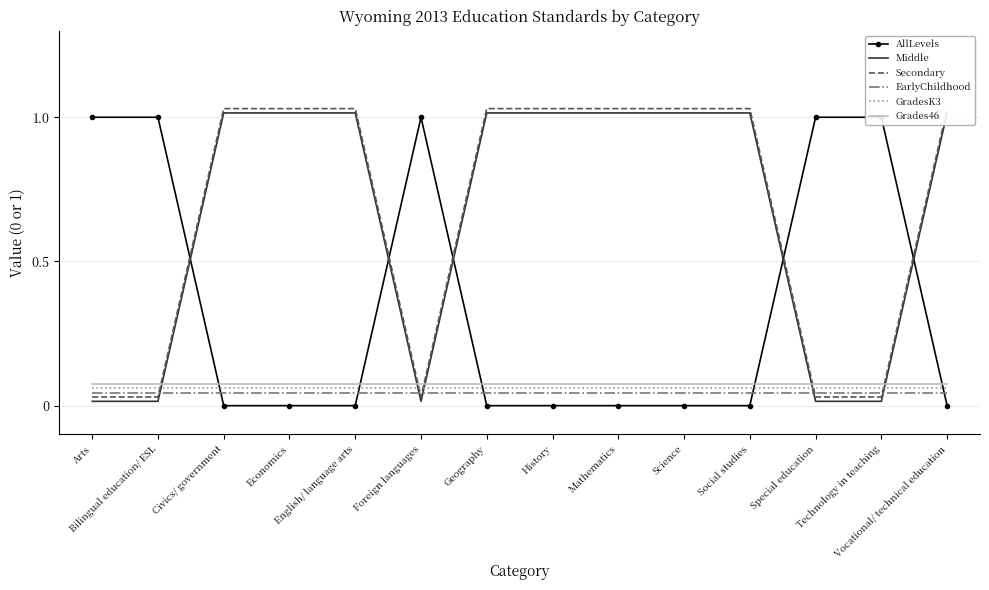

Where do Middle and GradesK3 first cross each other?

Bilingual education/ ESL and Civics/ government